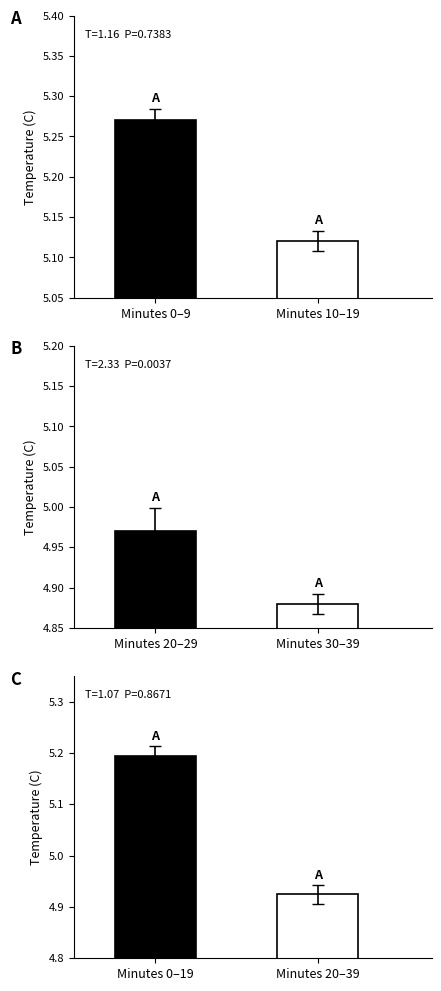

What is the value of the Mean Temperature (C) bar at the 3rd from the left?

5.1